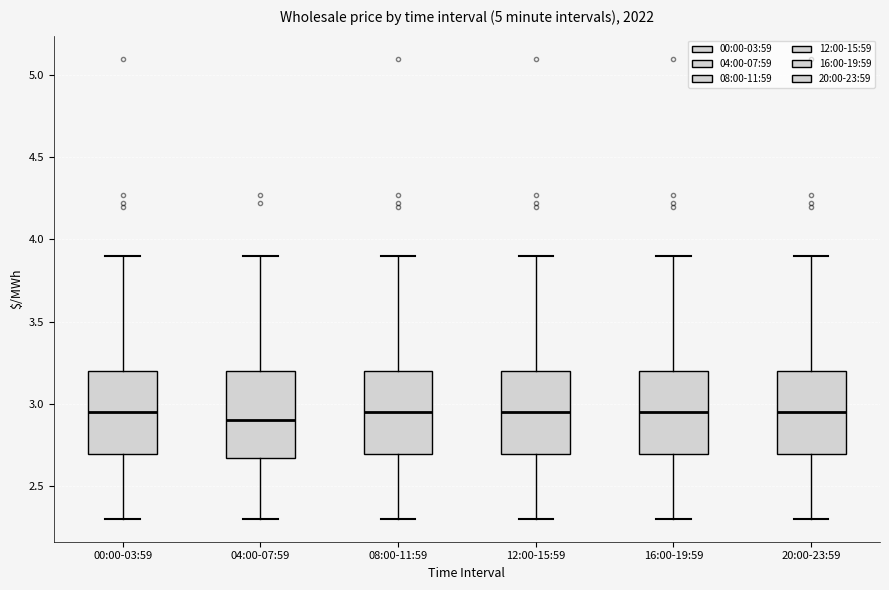

Where does the median line of the box for 20:00-23:59 sit on the y-axis? The values are not printed on the chart, so give them approximately, as read against the axis.

2.95